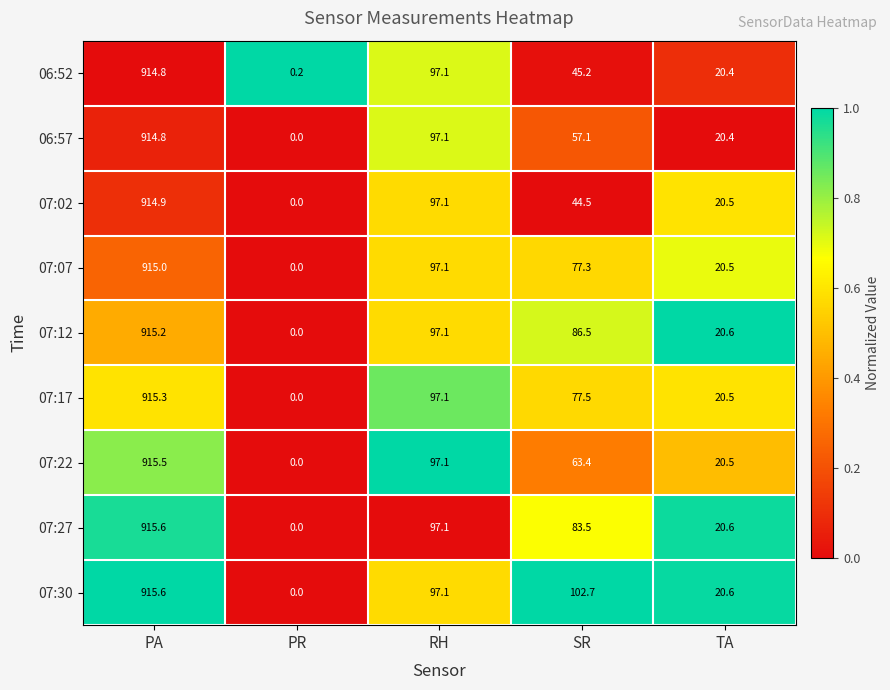

Rank the categories by 07:12 value from lowest to highest.

PR, TA, SR, RH, PA